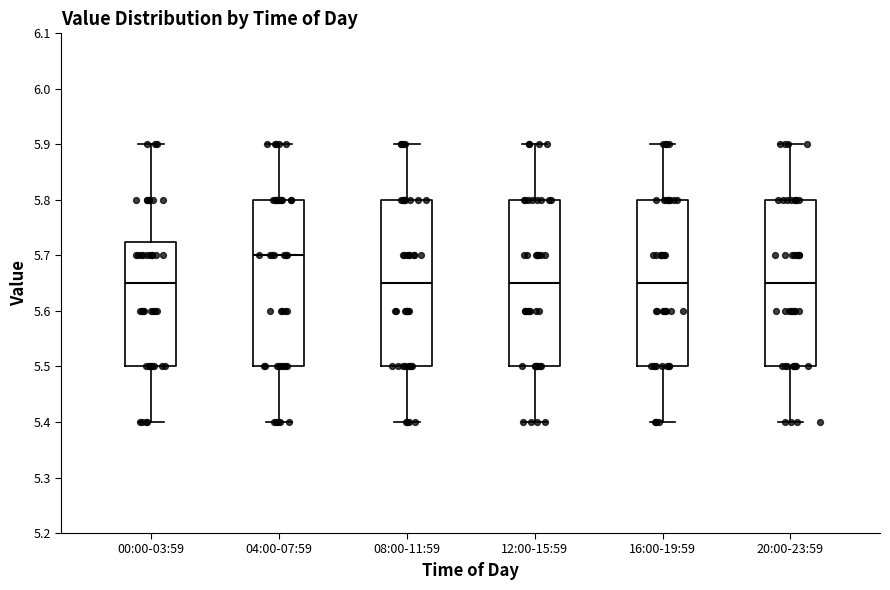

Reading left to right, transcribe this box plot: for each box, give where its median line is, the range the box spans, and where its two whiskers end, as read against the y-axis. The values are not printed on the chart, so give them approximately, as read against the axis.

00:00-03:59: median 5.65, box 5.50 to 5.73, whiskers 5.40 to 5.90
04:00-07:59: median 5.70, box 5.50 to 5.80, whiskers 5.40 to 5.90
08:00-11:59: median 5.65, box 5.50 to 5.80, whiskers 5.40 to 5.90
12:00-15:59: median 5.65, box 5.50 to 5.80, whiskers 5.40 to 5.90
16:00-19:59: median 5.65, box 5.50 to 5.80, whiskers 5.40 to 5.90
20:00-23:59: median 5.65, box 5.50 to 5.80, whiskers 5.40 to 5.90